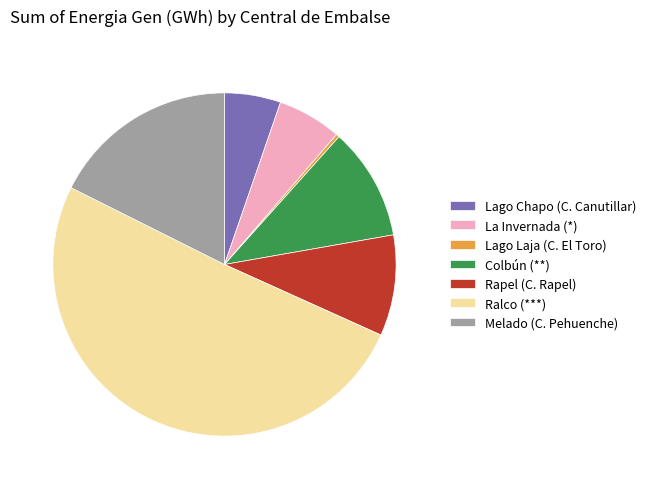

What is the ratio of the value at Melado (C. Pehuenche) to the value at Lago Chapo (C. Canutillar)?

3.3